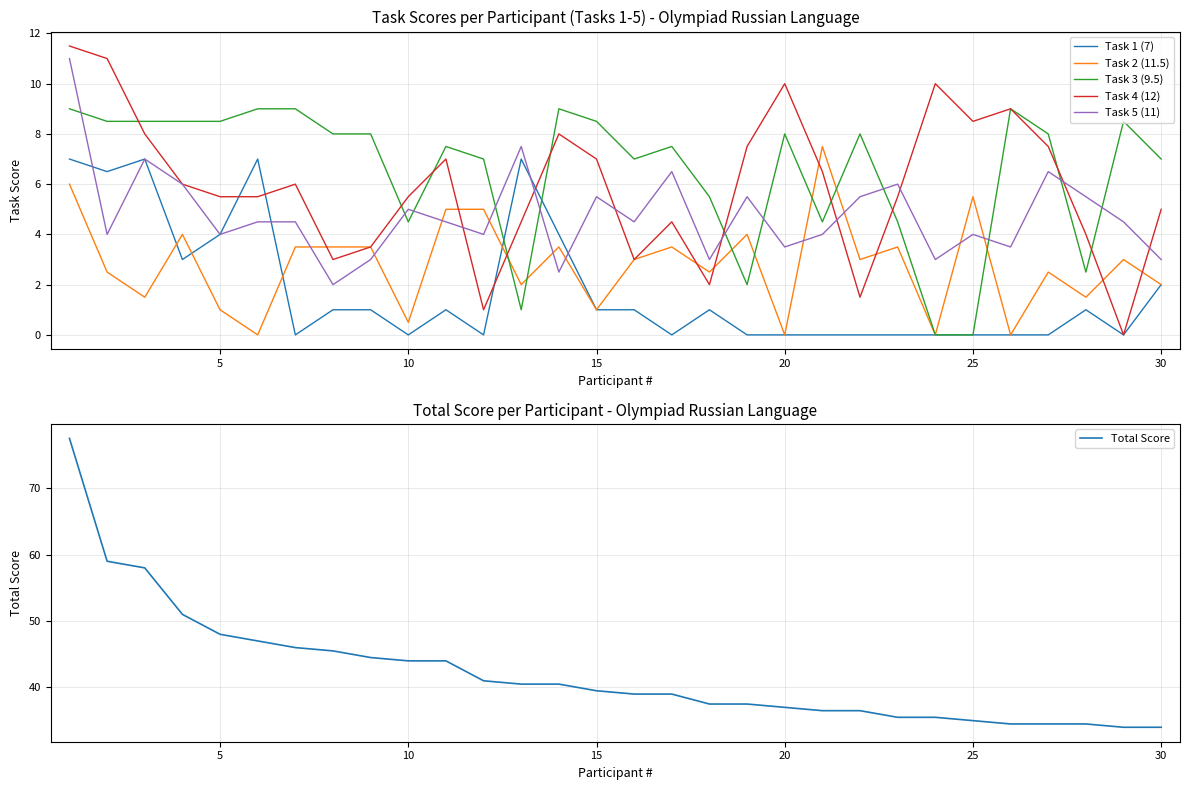

List the series in order of their peak value, lowest first.

Task 1 (7), Task 2 (11.5), Task 3 (9.5), Task 5 (11), Task 4 (12), Total Score